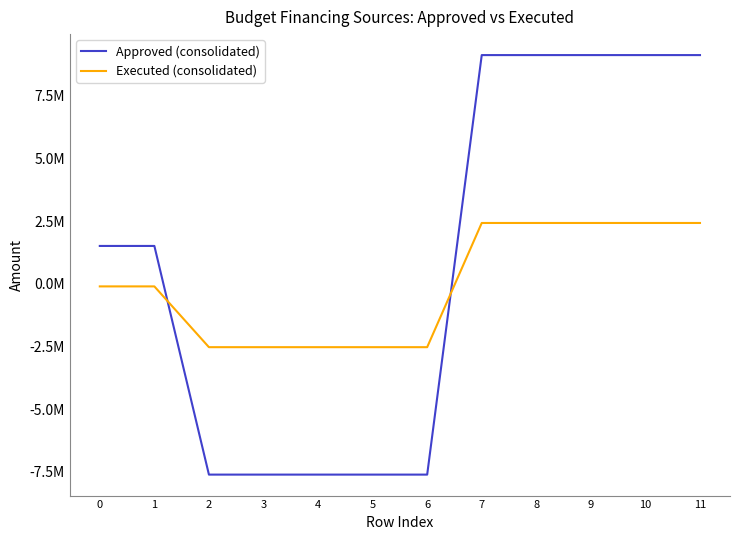

What are all the series names shown in the legend?

Approved (consolidated), Executed (consolidated)